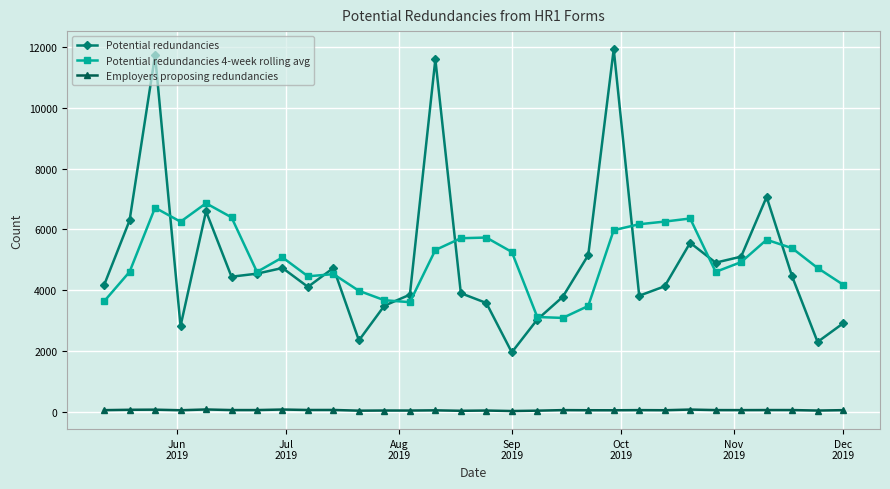

Which series has the largest range (max minus min)?

Potential redundancies